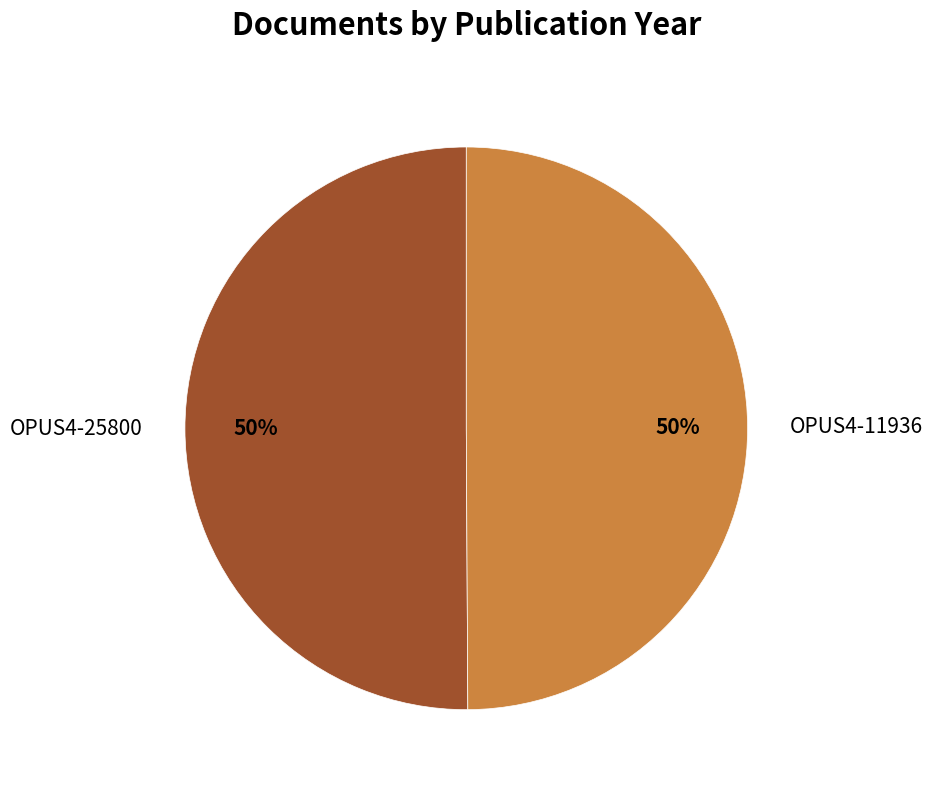

Is it true that OPUS4-11936 is 35% of the pie?

False